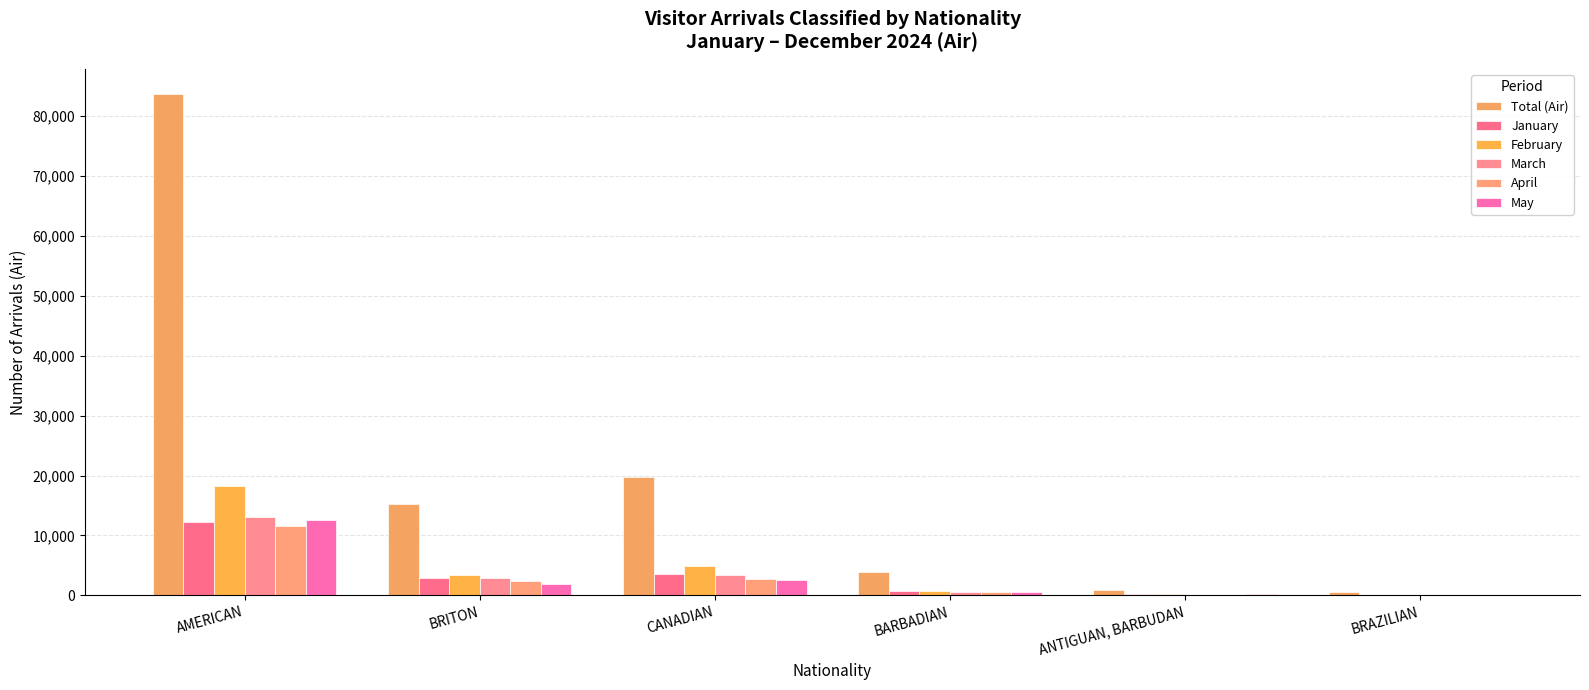

Reading left to right, extract all data points from this chart.

Total (Air): AMERICAN=83595	BRITON=15283	CANADIAN=19774	BARBADIAN=3852	ANTIGUAN, BARBUDAN=979	BRAZILIAN=597
January: AMERICAN=12212	BRITON=2864	CANADIAN=3533	BARBADIAN=679	ANTIGUAN, BARBUDAN=169	BRAZILIAN=107
February: AMERICAN=18198	BRITON=3405	CANADIAN=4880	BARBADIAN=782	ANTIGUAN, BARBUDAN=176	BRAZILIAN=80
March: AMERICAN=13140	BRITON=2850	CANADIAN=3477	BARBADIAN=662	ANTIGUAN, BARBUDAN=135	BRAZILIAN=111
April: AMERICAN=11590	BRITON=2415	CANADIAN=2743	BARBADIAN=628	ANTIGUAN, BARBUDAN=136	BRAZILIAN=117
May: AMERICAN=12587	BRITON=1922	CANADIAN=2662	BARBADIAN=611	ANTIGUAN, BARBUDAN=164	BRAZILIAN=90